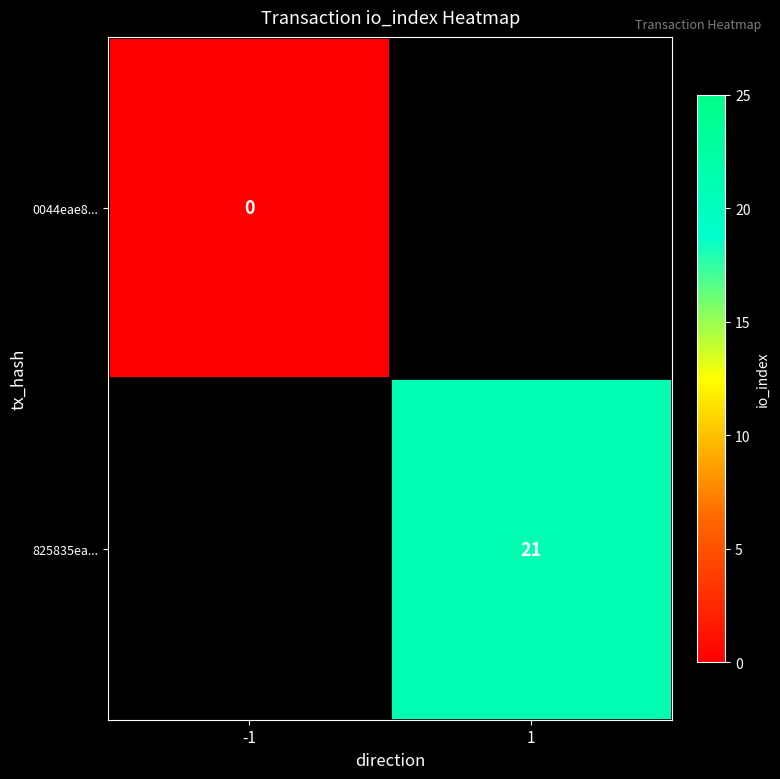

True or false: 825835ea... has a value of 21 at 1.

True